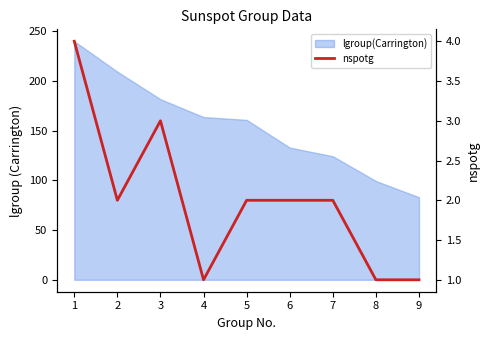

The value at 1 is 1. True or false?

False